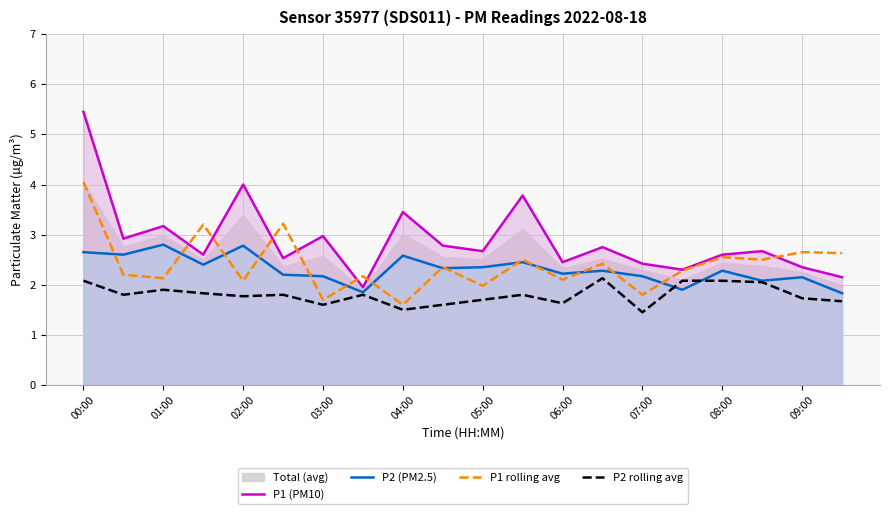

The value of P2 (PM2.5) at 13 is 3.7. True or false?

False